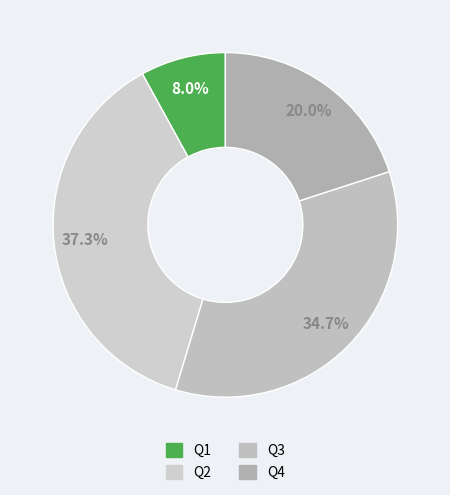

Does Q4 represent more than half of the total?

No